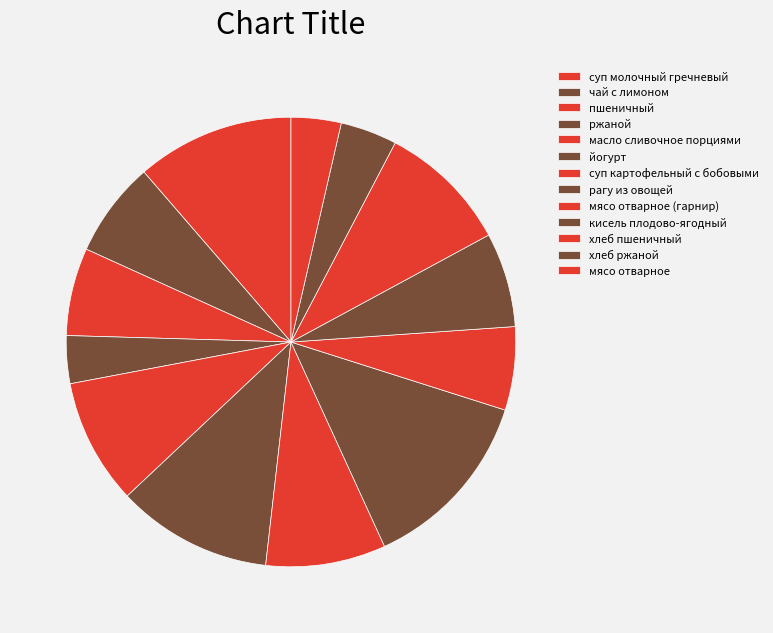

How many segments does this pie chart have?

13